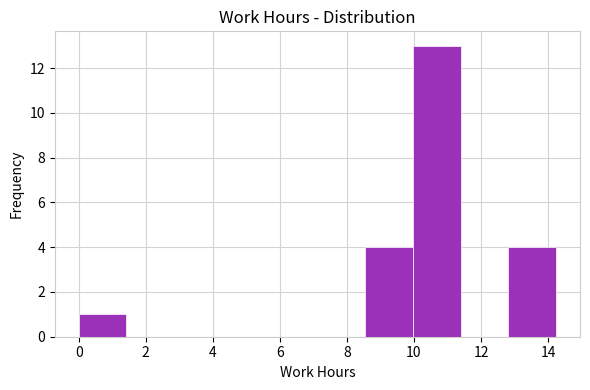

Reading left to right, list every bar in this chart as the range it spans on the x-axis followed by its height. Neither the bar edges nor the heights are printed on the chart, so give them approximately, as read against the axes.

0.0 to 1.4: 1
1.4 to 2.8: 0
2.8 to 4.2: 0
4.2 to 5.6: 0
5.6 to 7.2: 0
7.2 to 8.6: 0
8.6 to 10.0: 4
10.0 to 11.4: 13
11.4 to 12.8: 0
12.8 to 14.2: 4